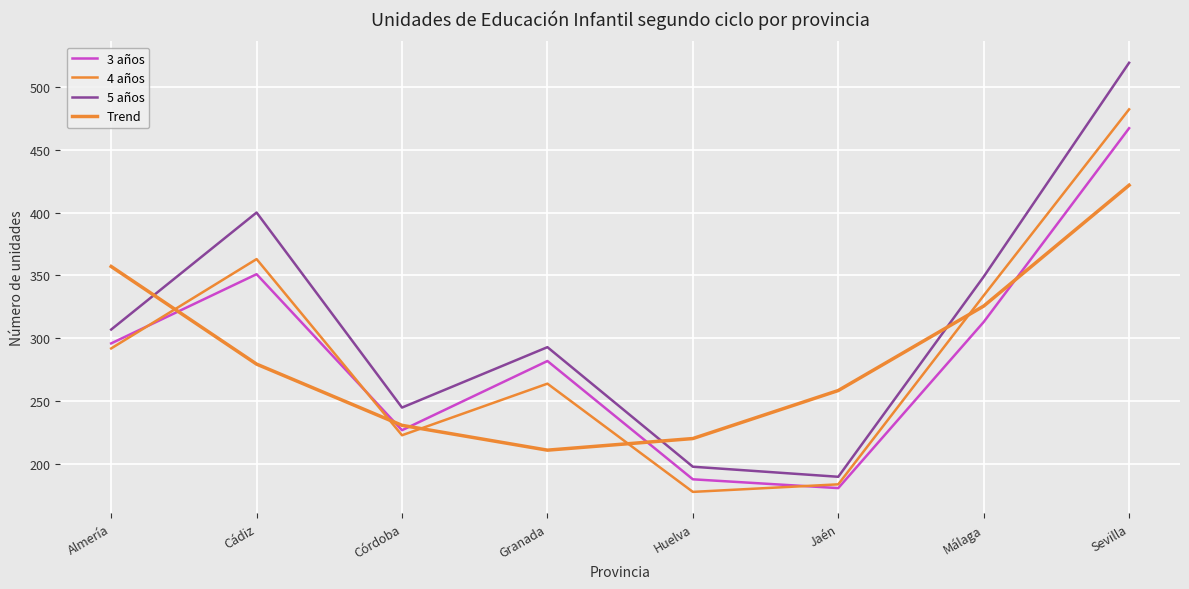

After their last crossing, which series has the higher values: 3 años or Trend?

3 años